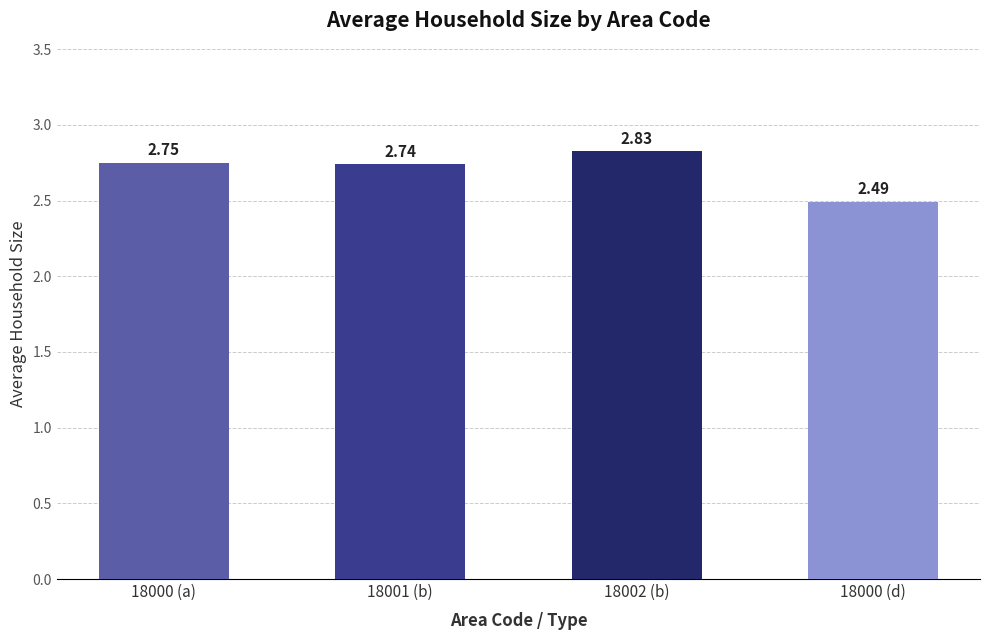

The value at 18000 (d) is 1.0. True or false?

False